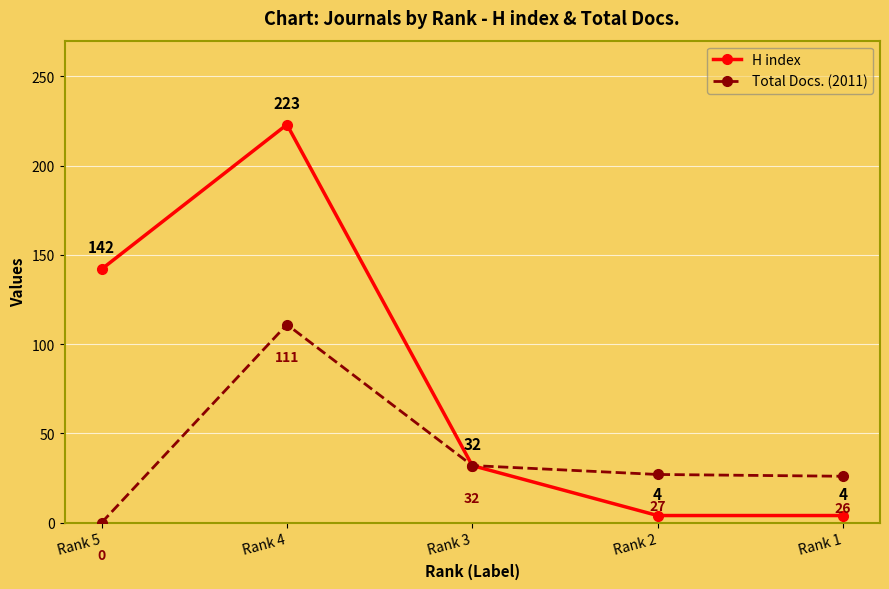

At which category does H index reach its first local peak?

Rank 4